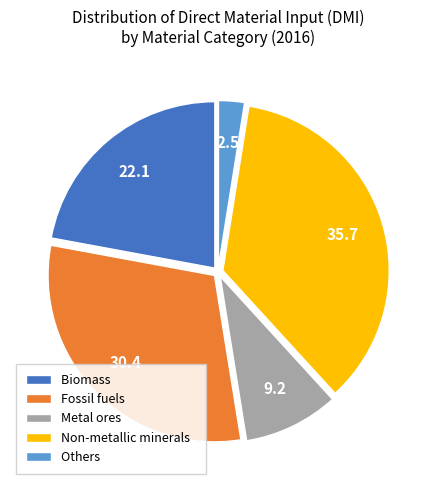

What is the ratio of the value at Biomass to the value at Others?

8.8